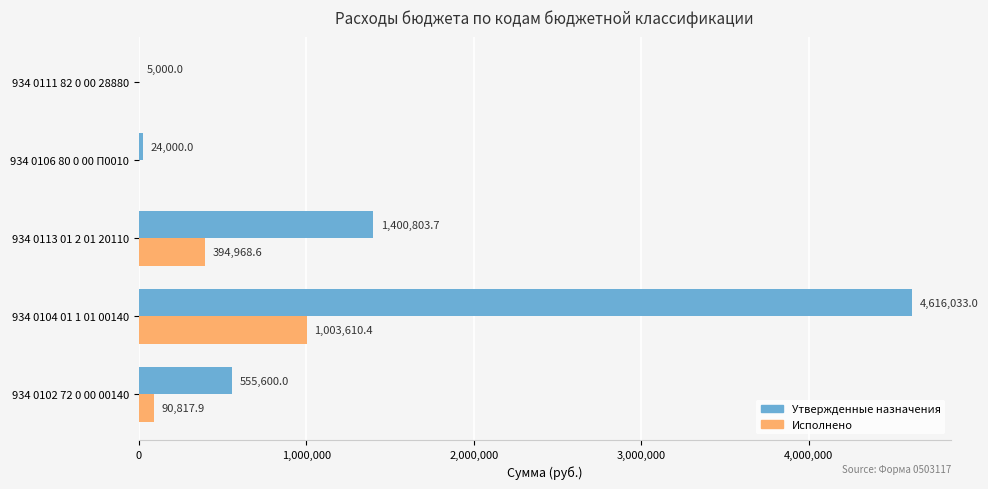

How many categories are shown in the chart?

5